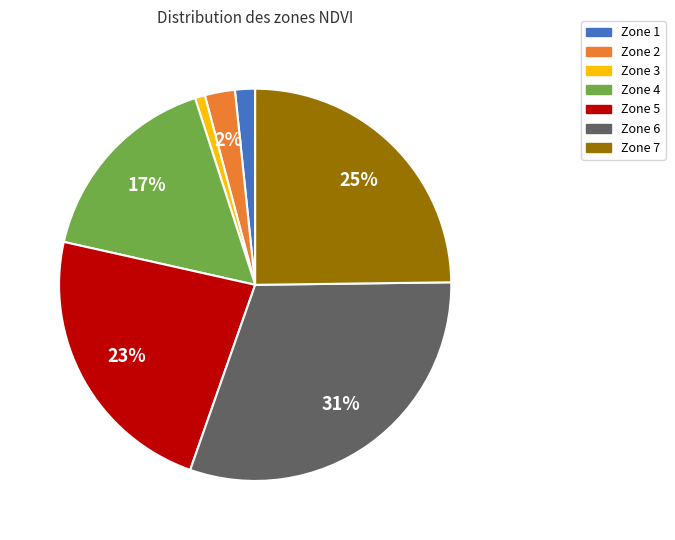

True or false: Zone 2 accounts for 20% of the total.

False